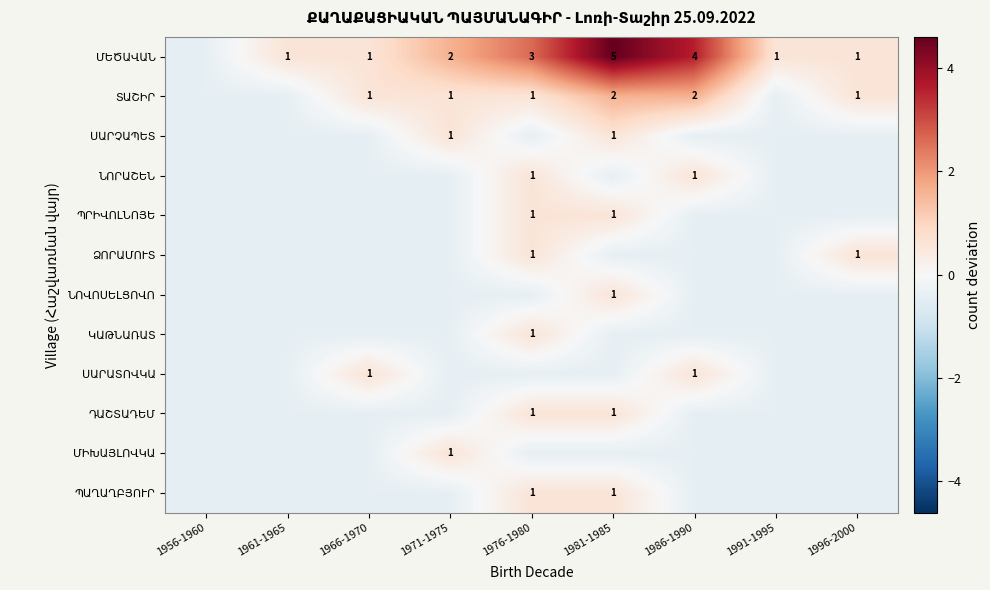

Which has a higher value, 1991-1995 or 1986-1990?

1986-1990